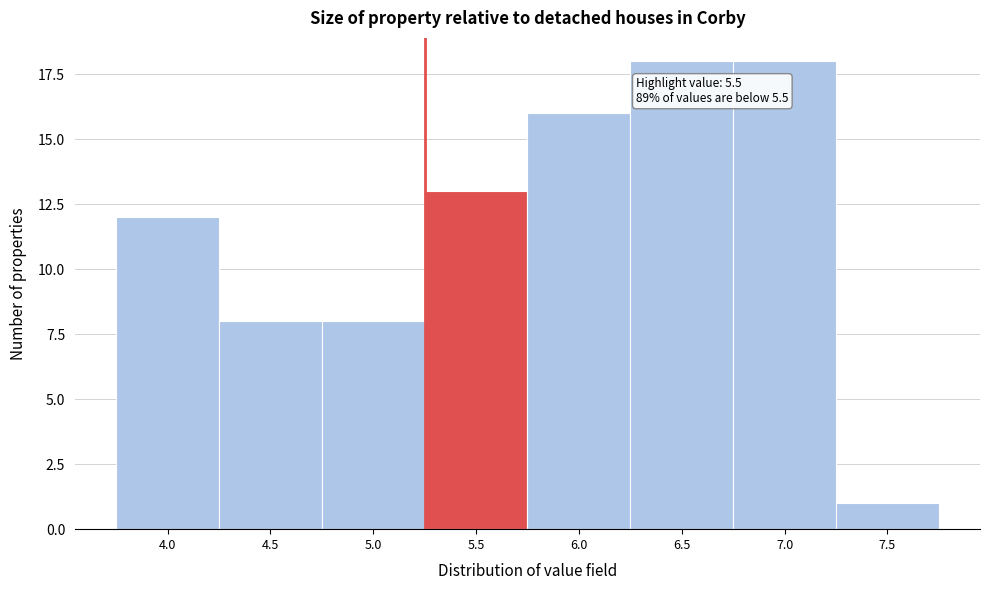

Reading left to right, transcribe all the data shown in this chart.

4.0=12	4.5=8	5.0=8	5.5=13	6.0=16	6.5=18	7.0=18	7.5=1